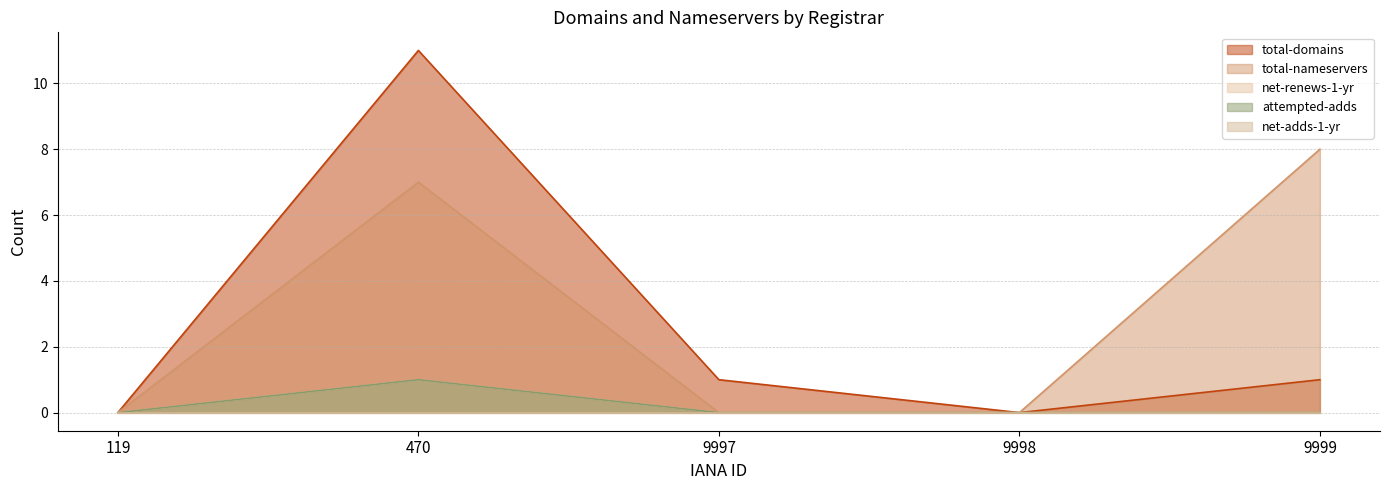

List the labels in order of total-domains value, largest first.

470, 9997, 9999, 119, 9998